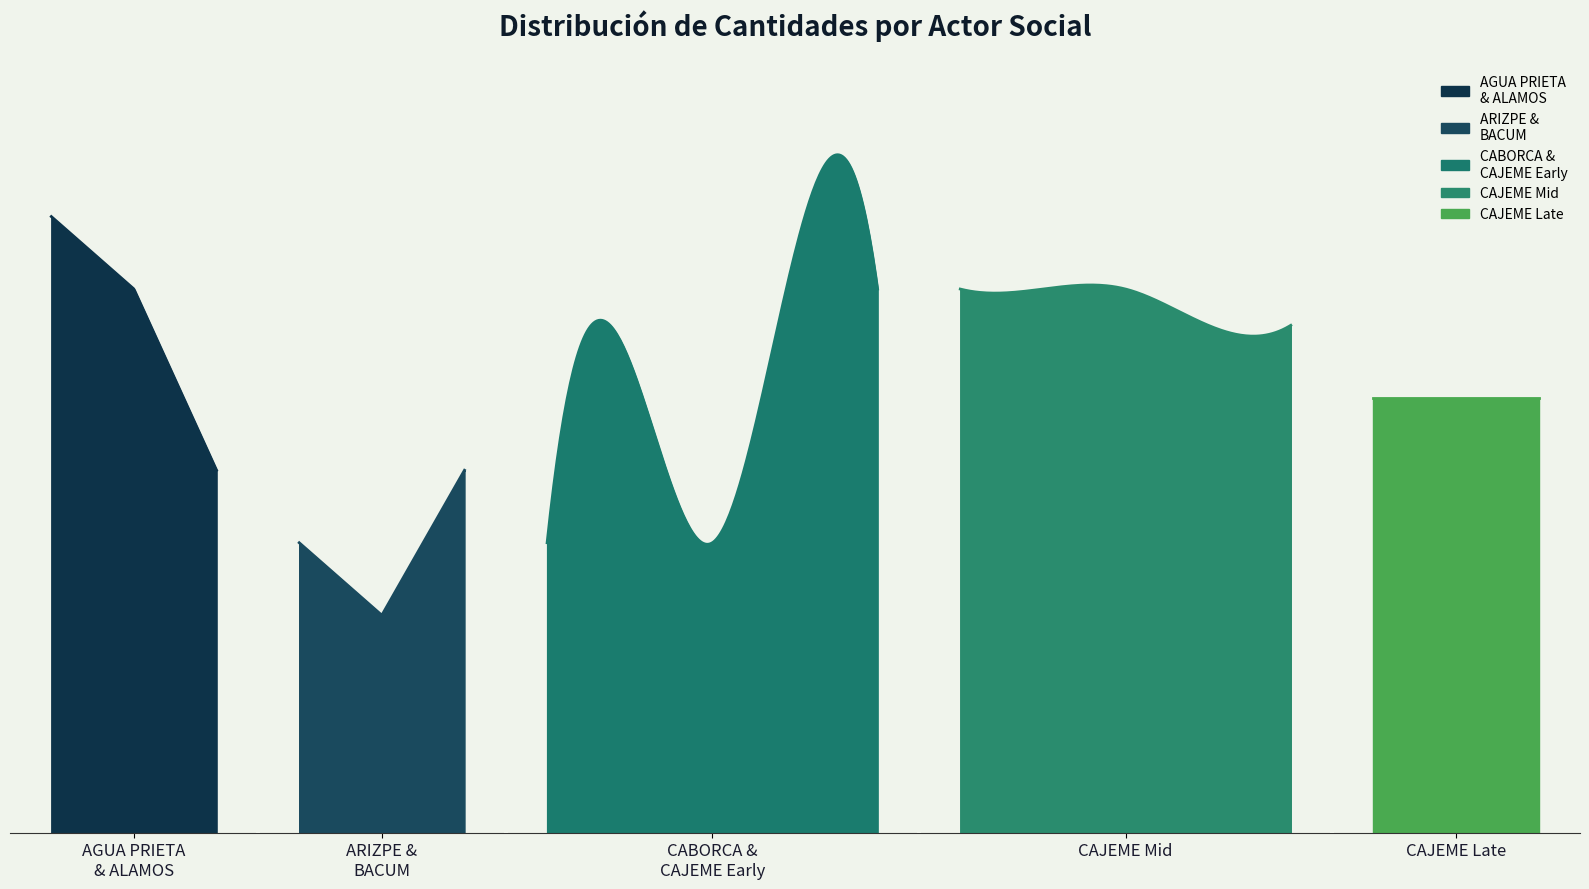

Does the chart have visible grid lines?

No